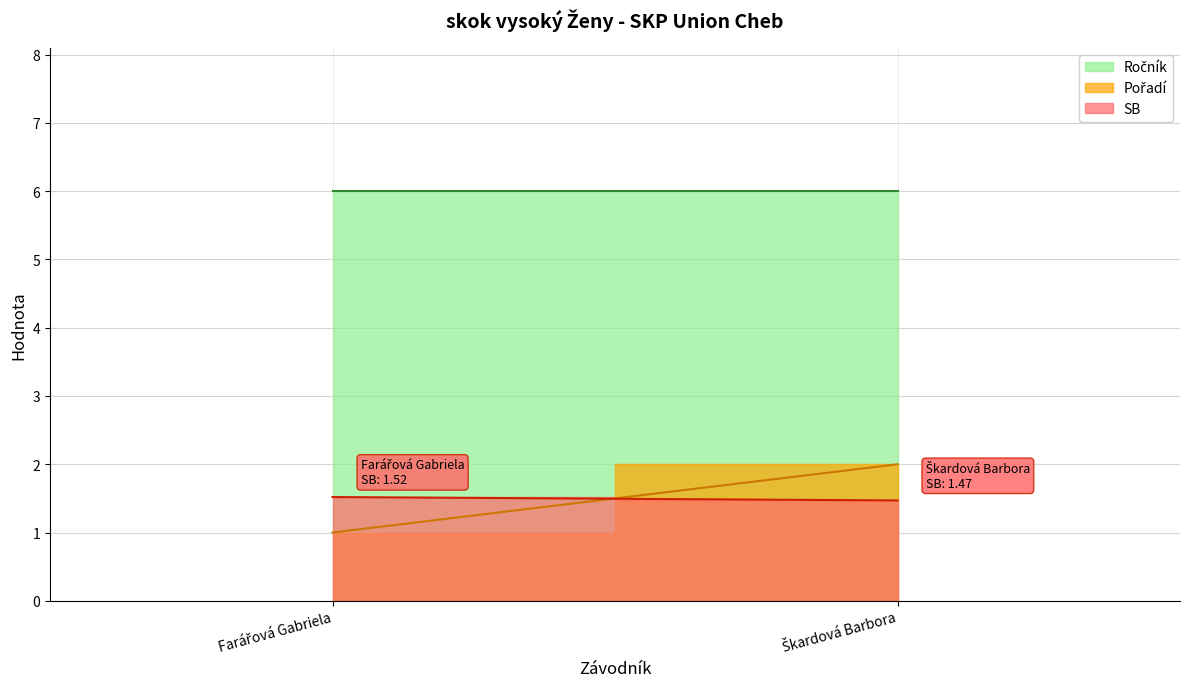

What is the label of the 2nd point from the left?

Škardová Barbora